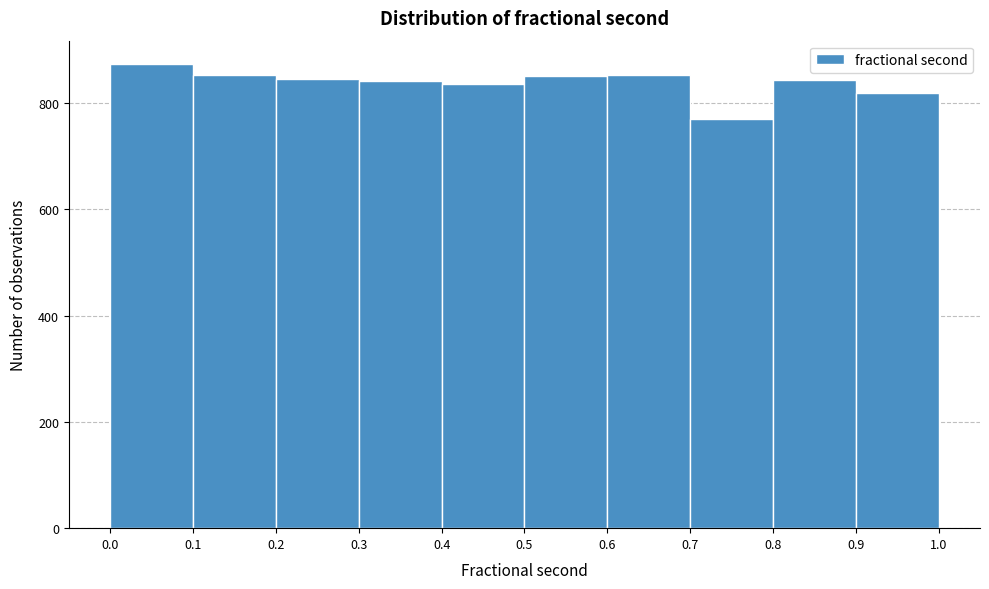

How tall is the bar that spans 0.2 to 0.3 on the x-axis? The values are not printed on the chart, so give them approximately, as read against the axis.

840